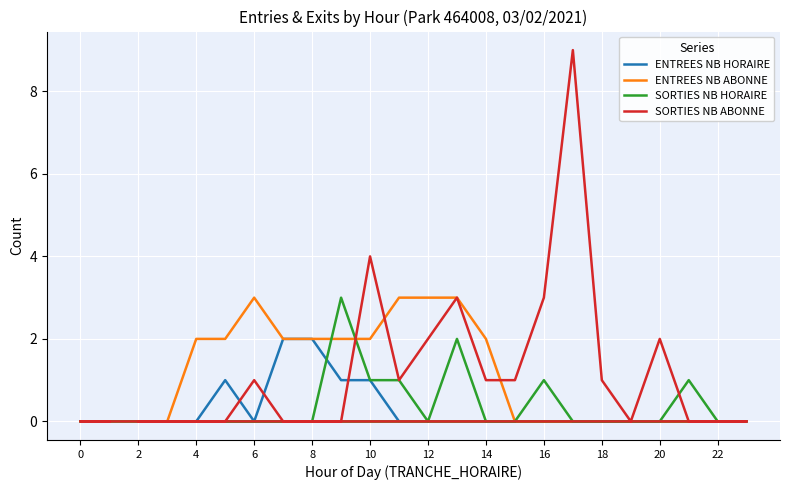

At how many categories does at least one series exceed 0?

17